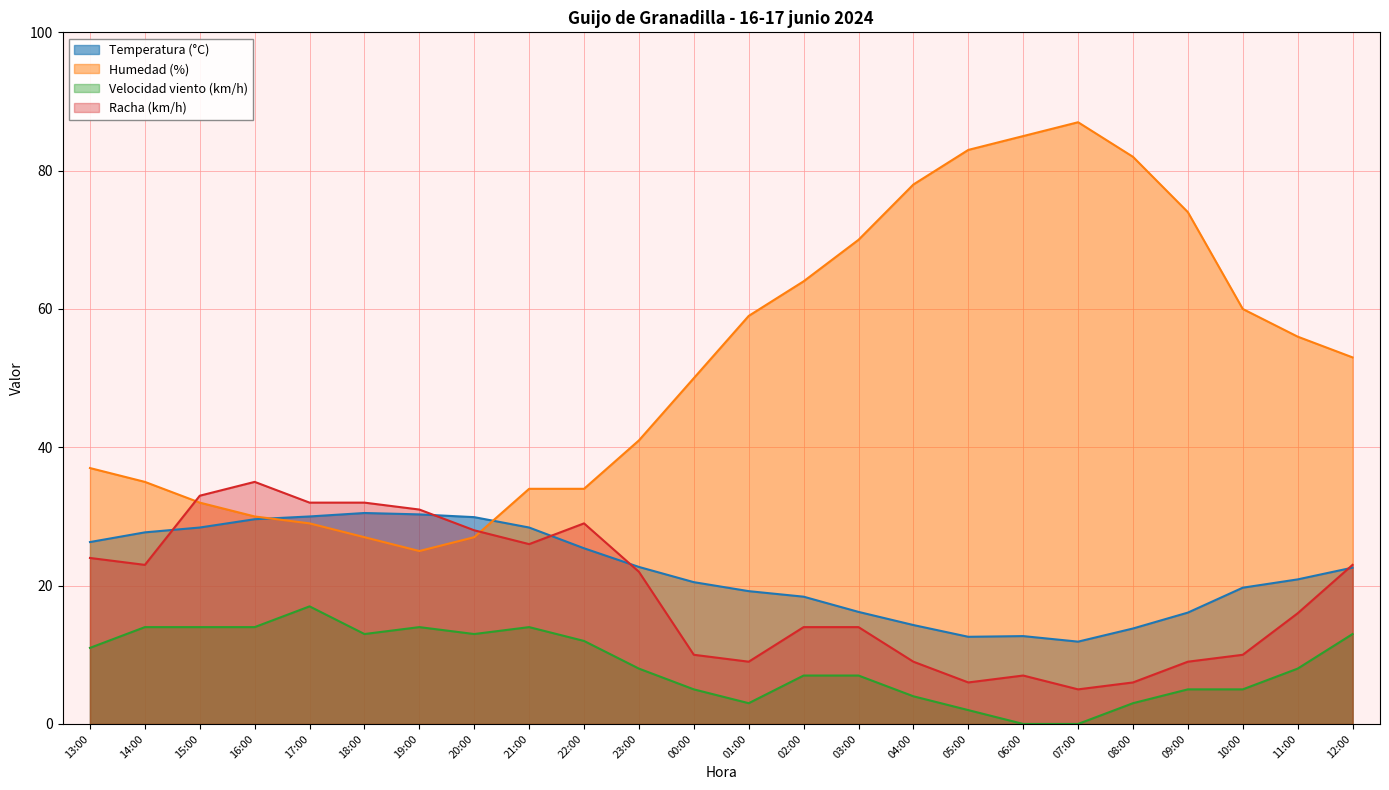

What are all the series names shown in the legend?

Temperatura (°C), Humedad (%), Velocidad viento (km/h), Racha (km/h)